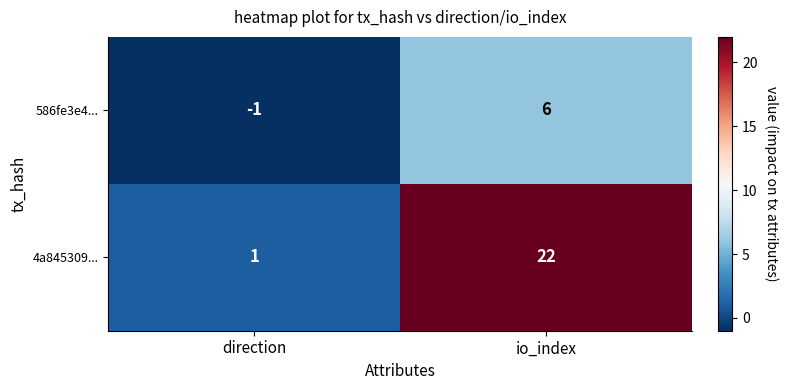

At which label is 4a845309... closest to 11?

direction